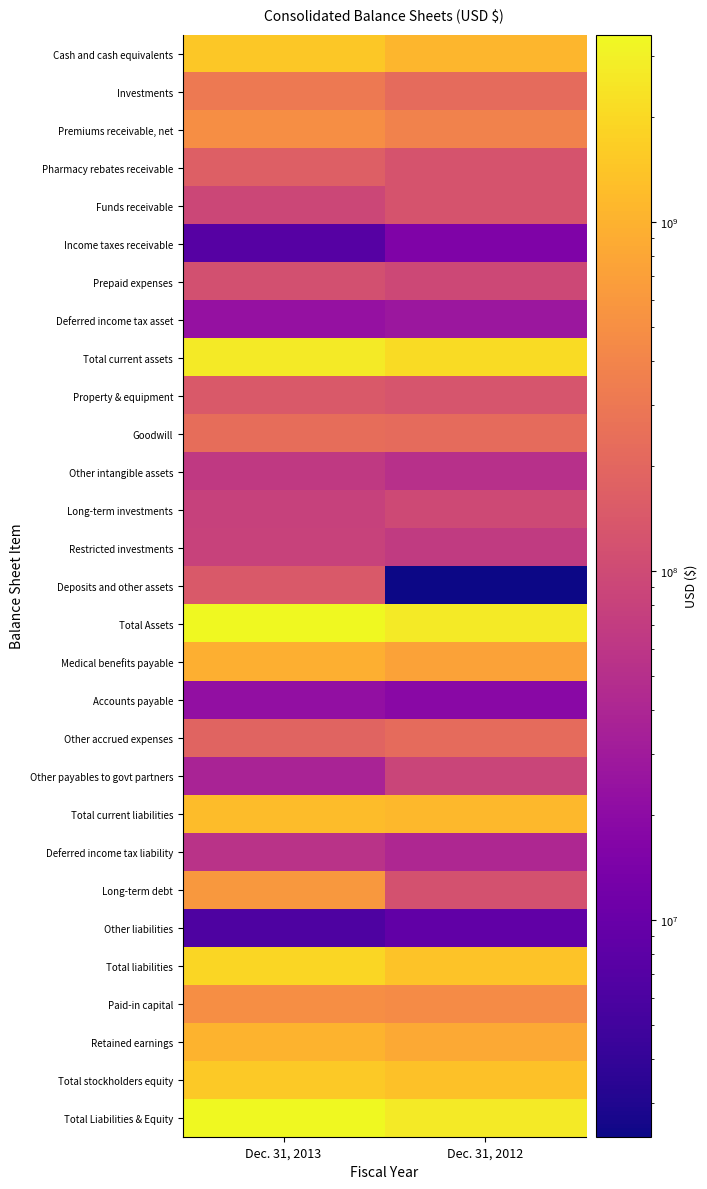

Which category has the highest value across all series?

Dec. 31, 2013